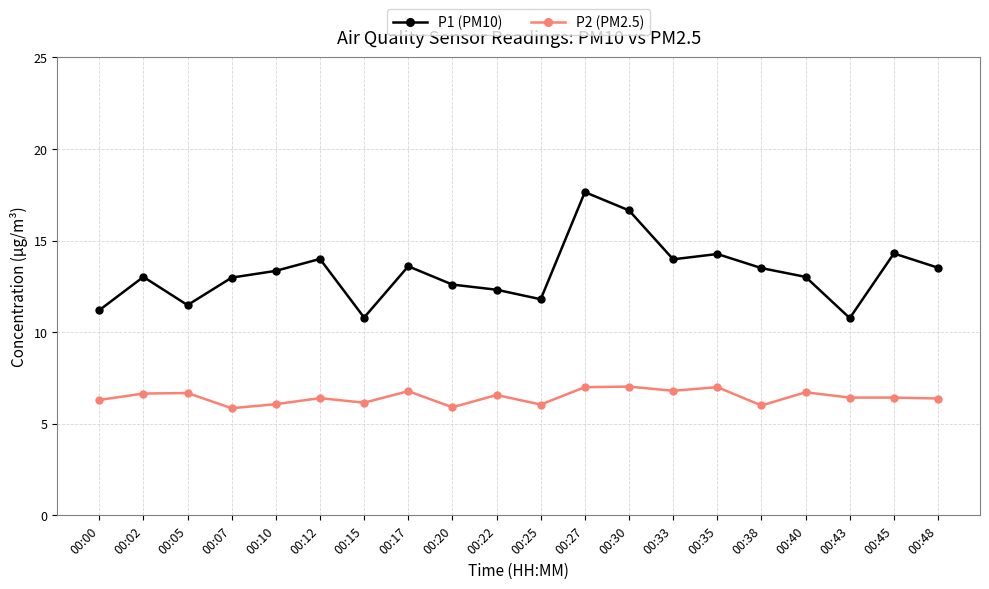

Does the chart have visible grid lines?

Yes